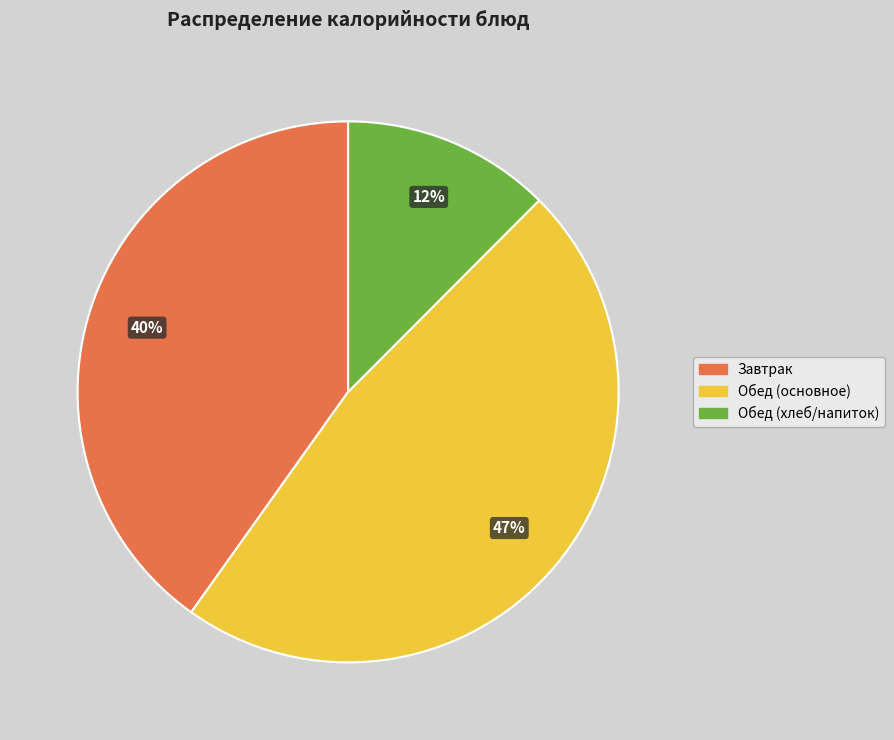

To the nearest percent, what is the average slice percentage?

33%